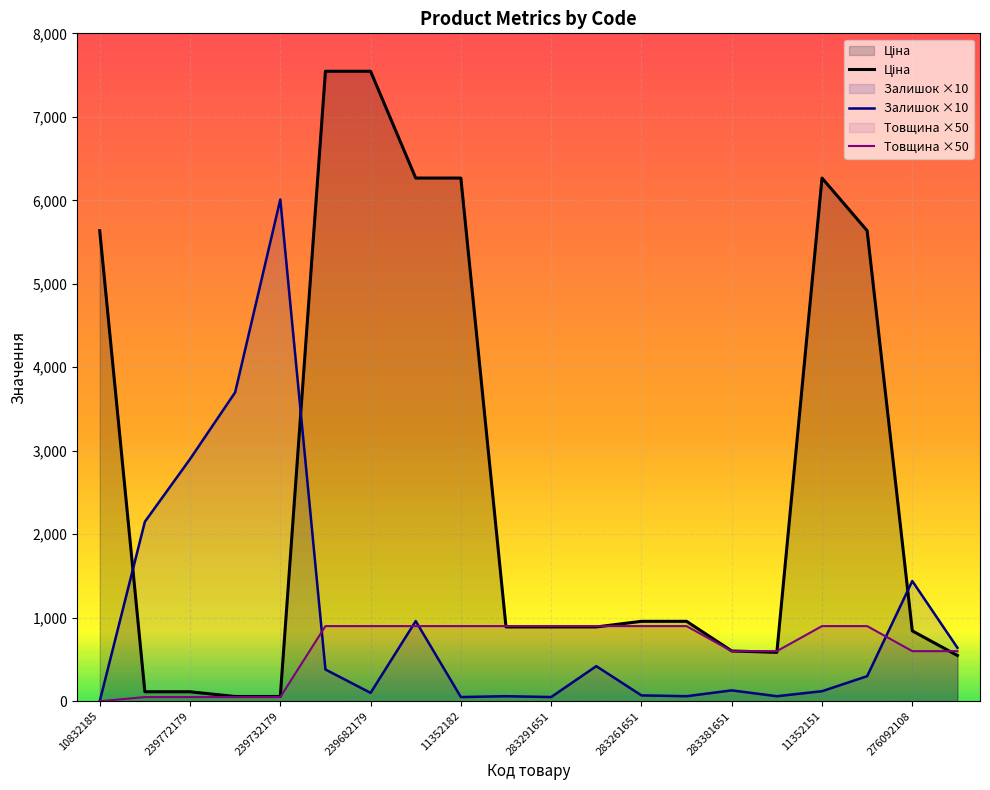

The Товщина ×50 series shows 401.6 at 11352182. True or false?

False